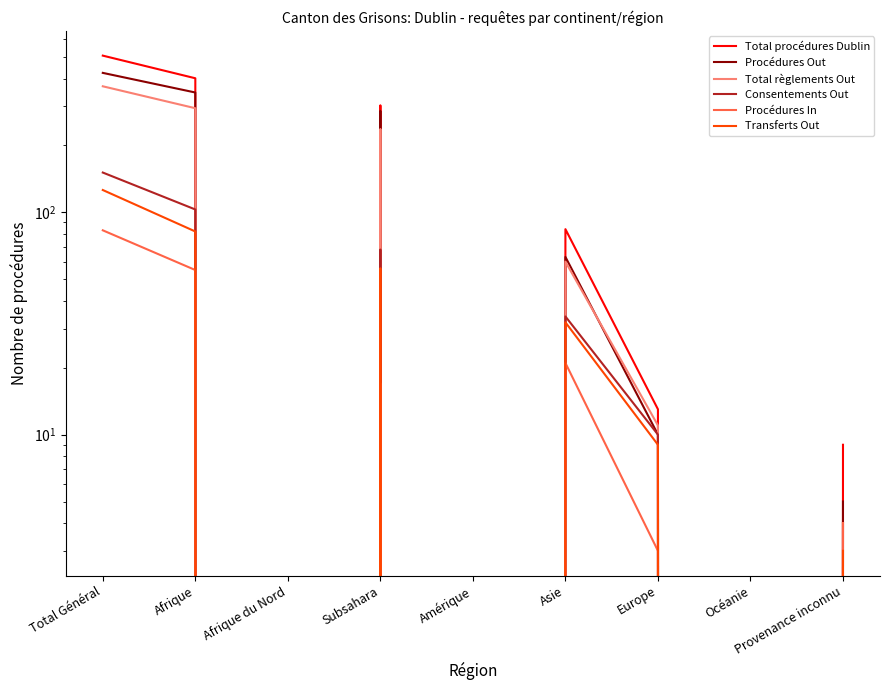

Reading left to right, what are all the values shown in this chart?

Total procédures Dublin: Total Général=507	Afrique=401	Afrique du Nord=0	Subsahara=303	Amérique=0	Asie=84	Europe=13	Océanie=0	Provenance inconnu=9
Procédures Out: Total Général=424	Afrique=346	Afrique du Nord=0	Subsahara=286	Amérique=0	Asie=63	Europe=10	Océanie=0	Provenance inconnu=5
Total règlements Out: Total Général=369	Afrique=294	Afrique du Nord=0	Subsahara=237	Amérique=0	Asie=60	Europe=11	Océanie=0	Provenance inconnu=4
Consentements Out: Total Général=151	Afrique=103	Afrique du Nord=0	Subsahara=68	Amérique=0	Asie=34	Europe=10	Océanie=0	Provenance inconnu=4
Procédures In: Total Général=83	Afrique=55	Afrique du Nord=0	Subsahara=17	Amérique=0	Asie=21	Europe=3	Océanie=0	Provenance inconnu=4
Transferts Out: Total Général=126	Afrique=82	Afrique du Nord=0	Subsahara=56	Amérique=0	Asie=32	Europe=9	Océanie=0	Provenance inconnu=3